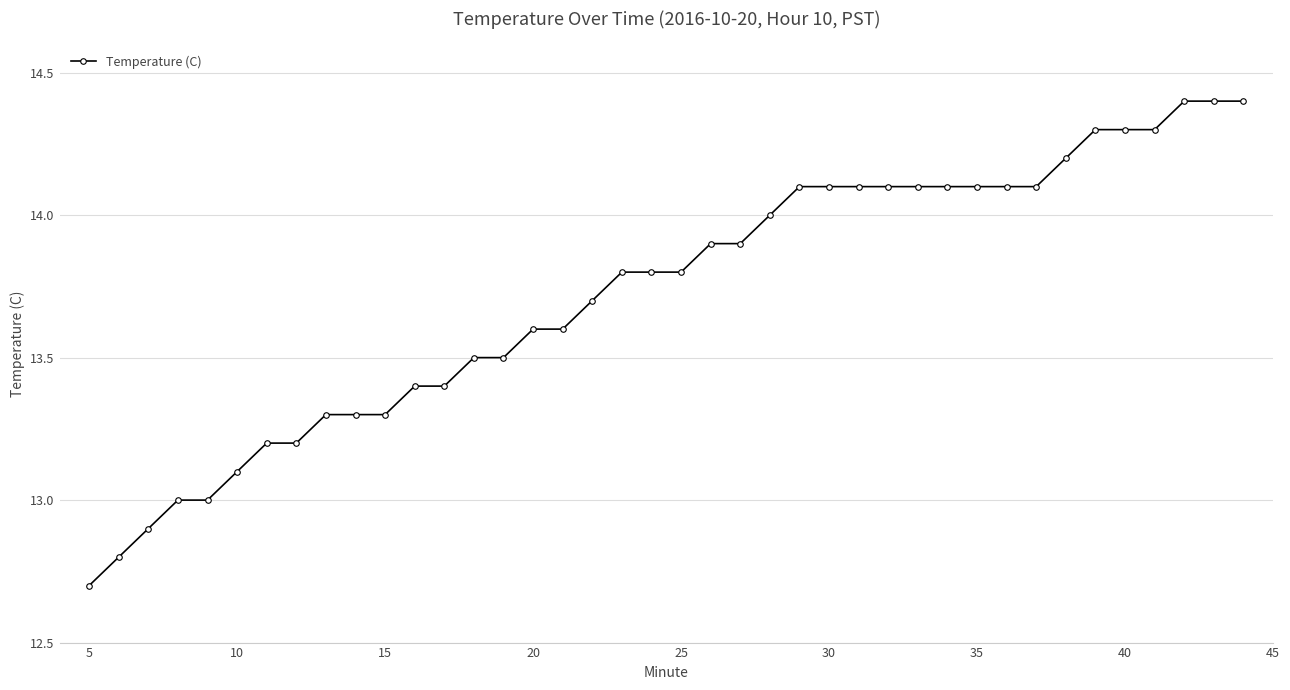

How many series are shown in this chart?

1